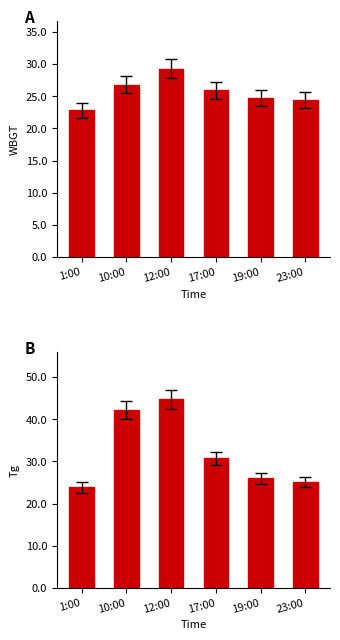

Reading right to left, extract all data points from this chart.

WBGT: 23:00=24.4	19:00=24.7	17:00=25.9	12:00=29.3	10:00=26.8	1:00=22.8
Tg: 23:00=25.1	19:00=26.0	17:00=30.7	12:00=44.7	10:00=42.2	1:00=23.8